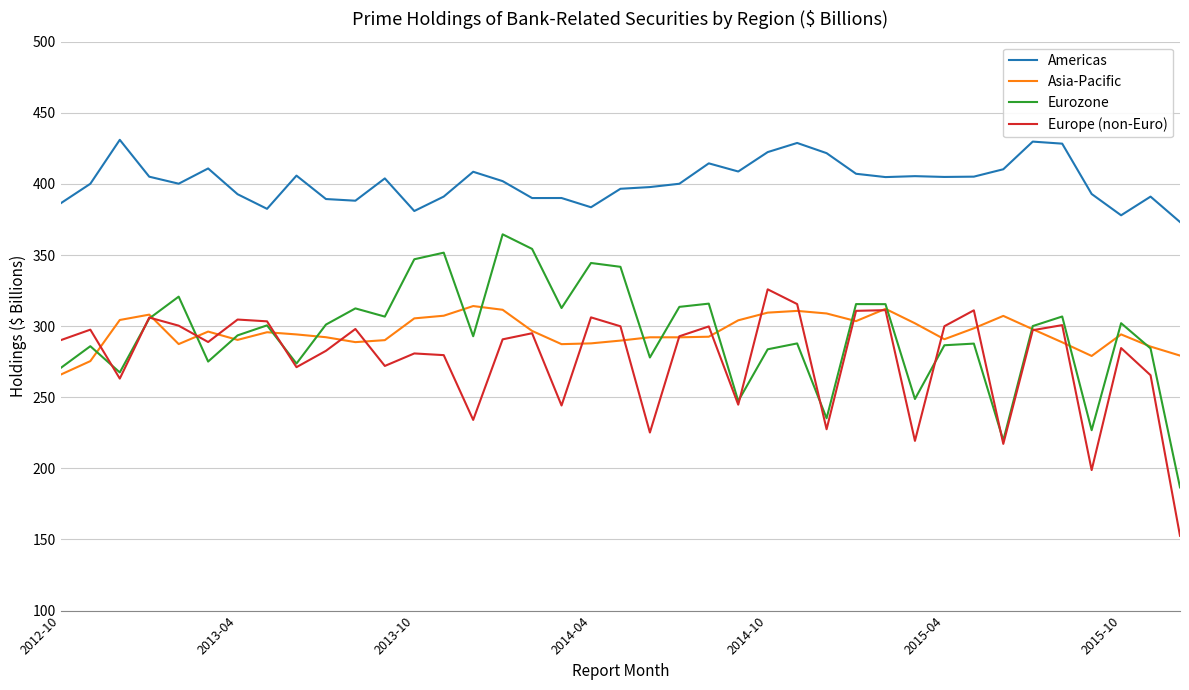

What is the lowest value of the Americas series?

373.2